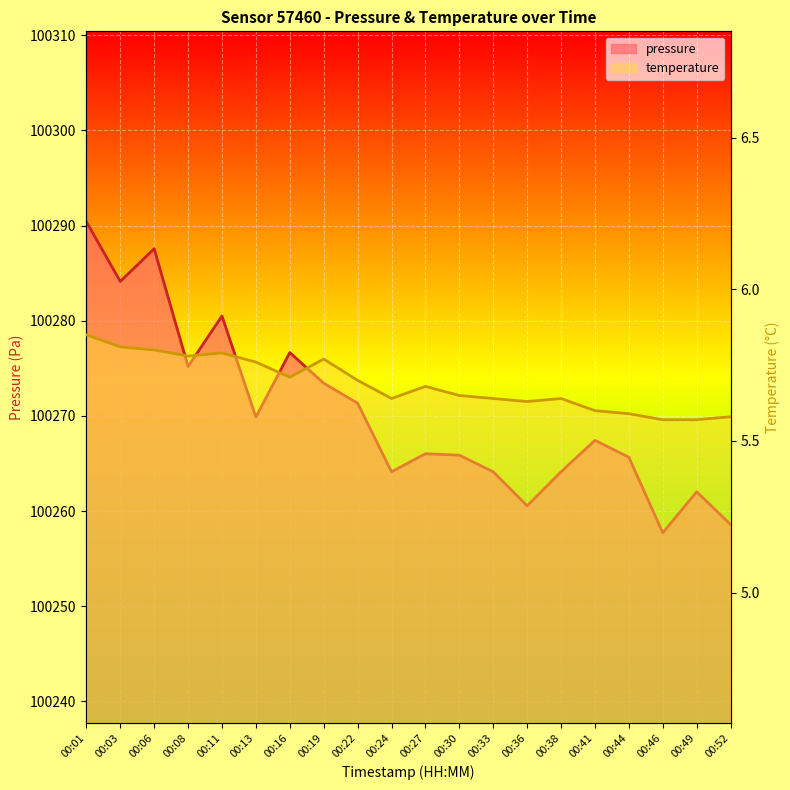

Count the temperature values in the range 5 to 6.

20